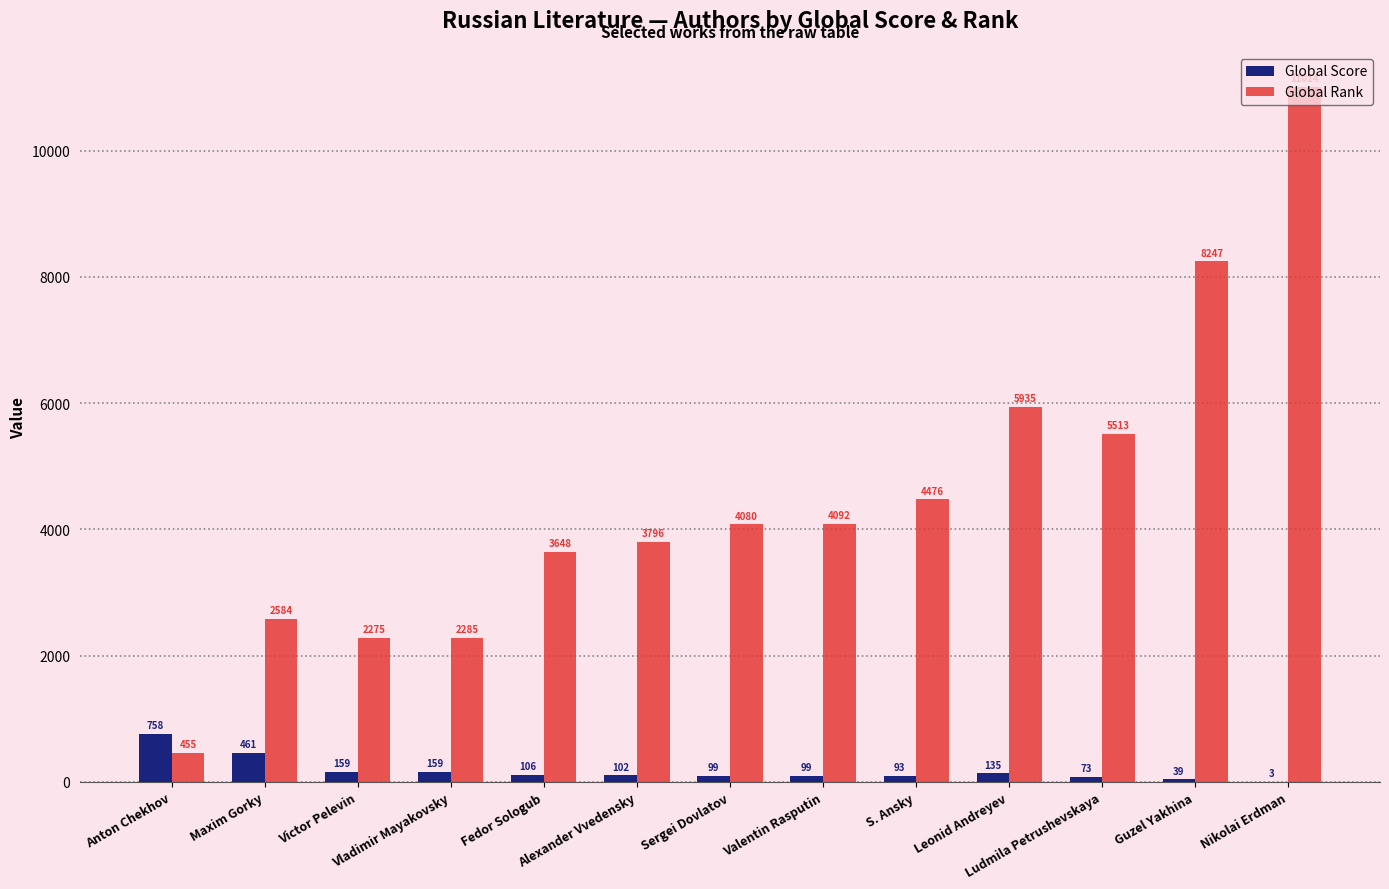

What is the average value of the Global Score series?

176